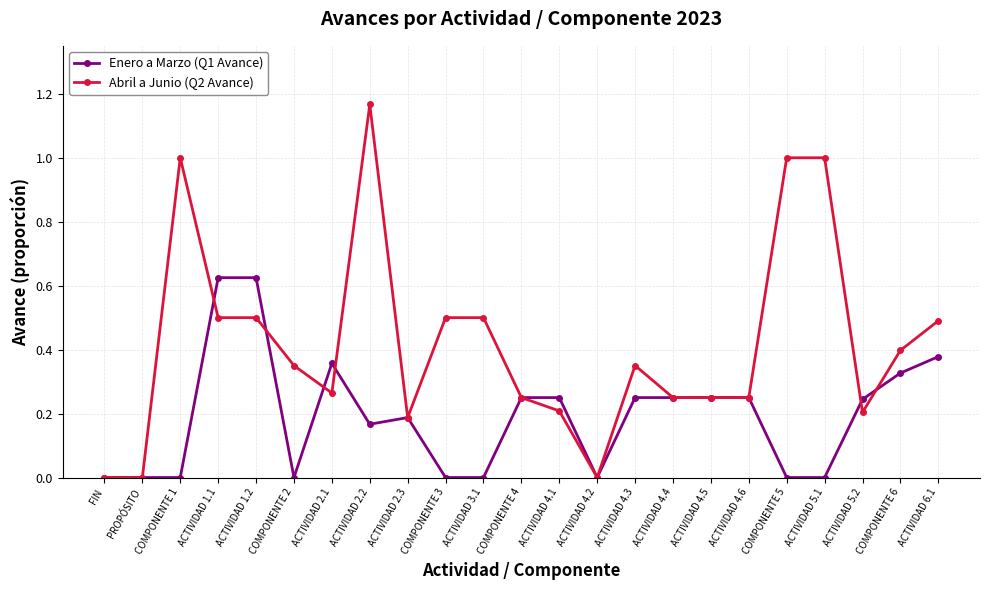

Which series has the largest total across all categories?

Abril a Junio (Q2 Avance)